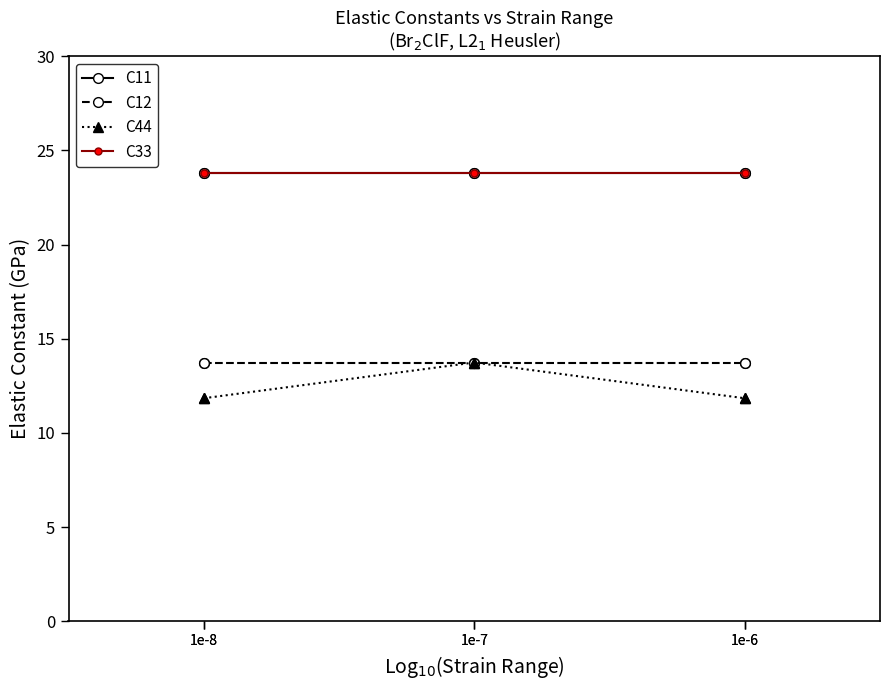

Is it true that C44 equals 13.7 at 1e-7?

True